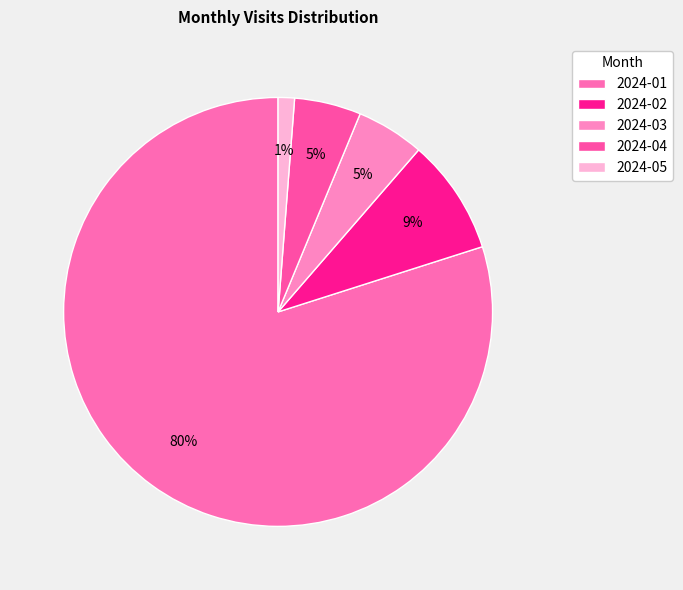

Between 2024-04 and 2024-05, which is larger?

2024-04